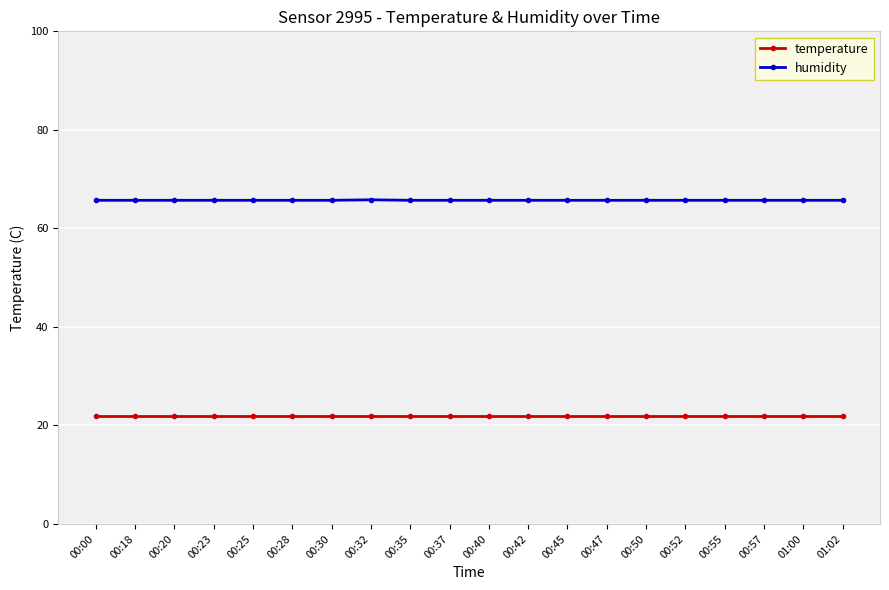

True or false: humidity and temperature intersect in this chart.

False